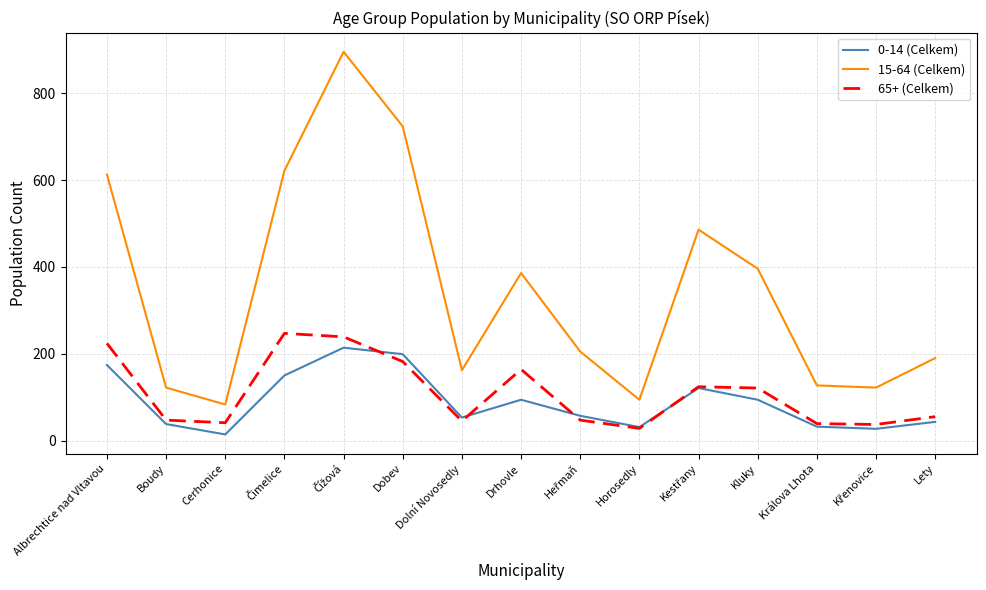

In 0-14 (Celkem), how many points are higher than both neighbors (excluding endpoints)?

3